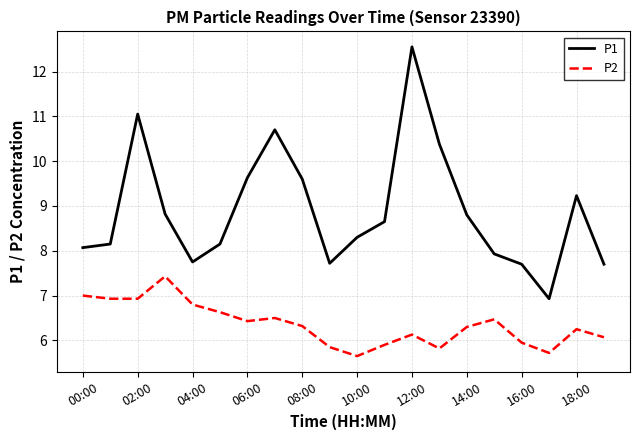

True or false: P2 and P1 cross at least once.

False